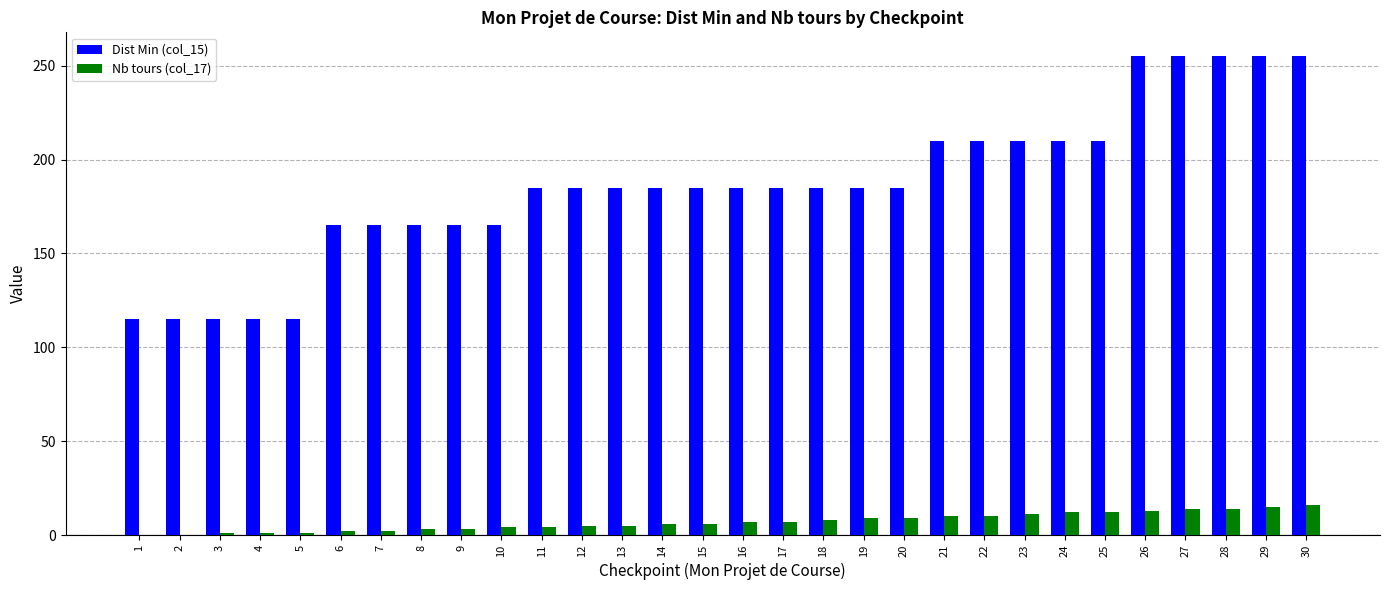

Are the bars horizontal?

No